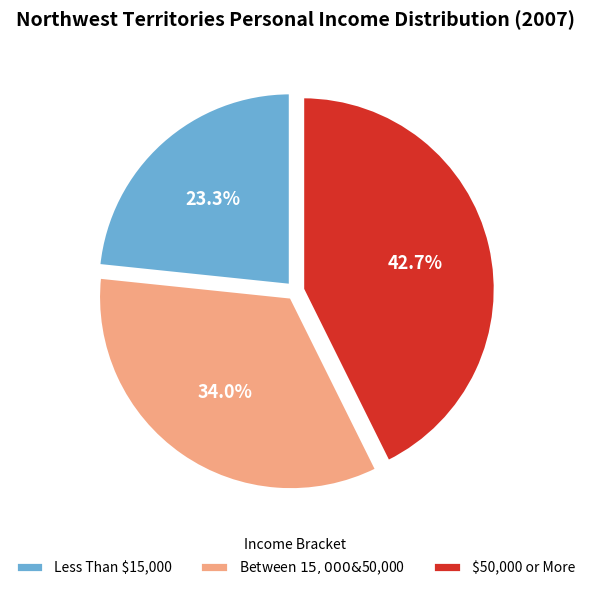

To the nearest percent, what is the difference between the $50,000 or More and Between $15,000 & $50,000 slice percentages?

9%